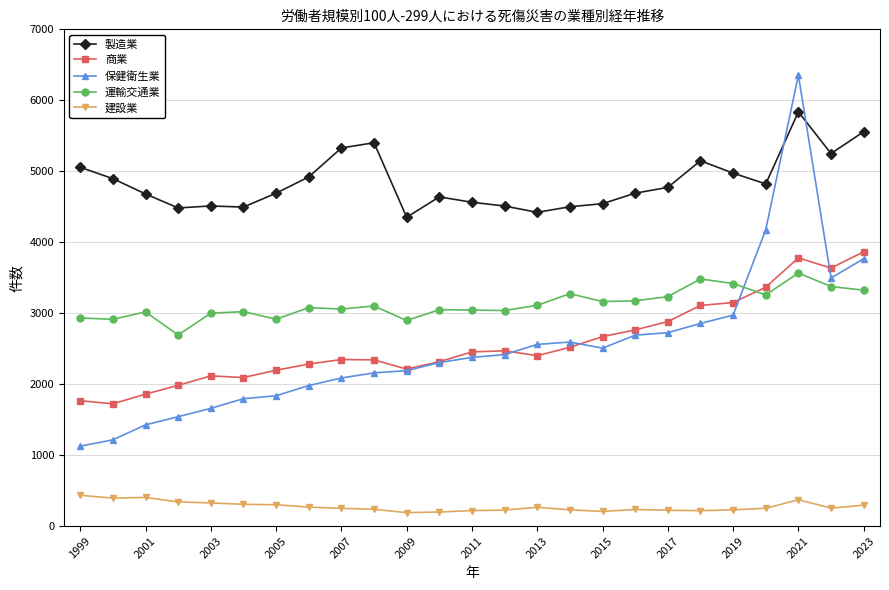

Count the number of data series in this chart.

5